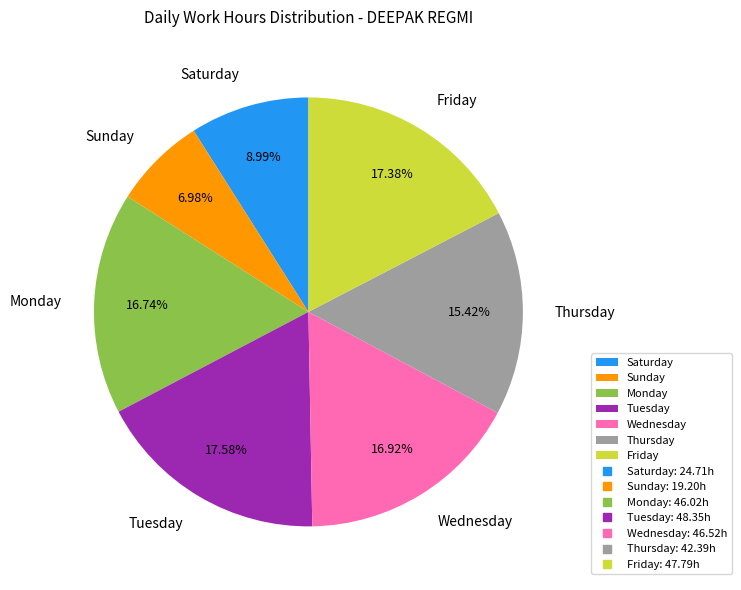

To the nearest percent, what is the average slice percentage?

14%